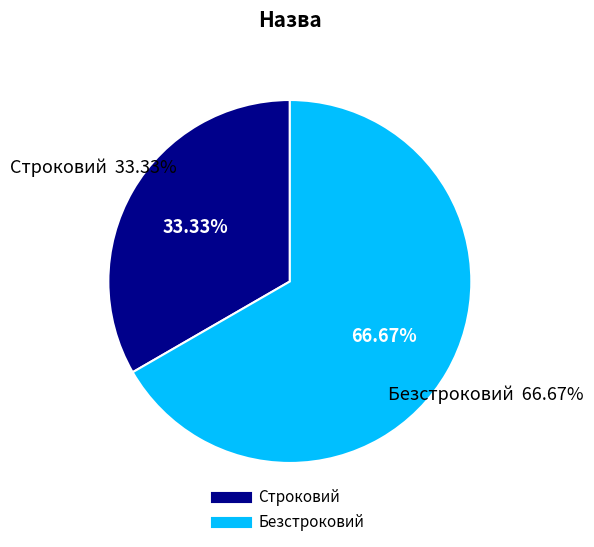

Does Безстроковий account for over 50% of the chart?

Yes